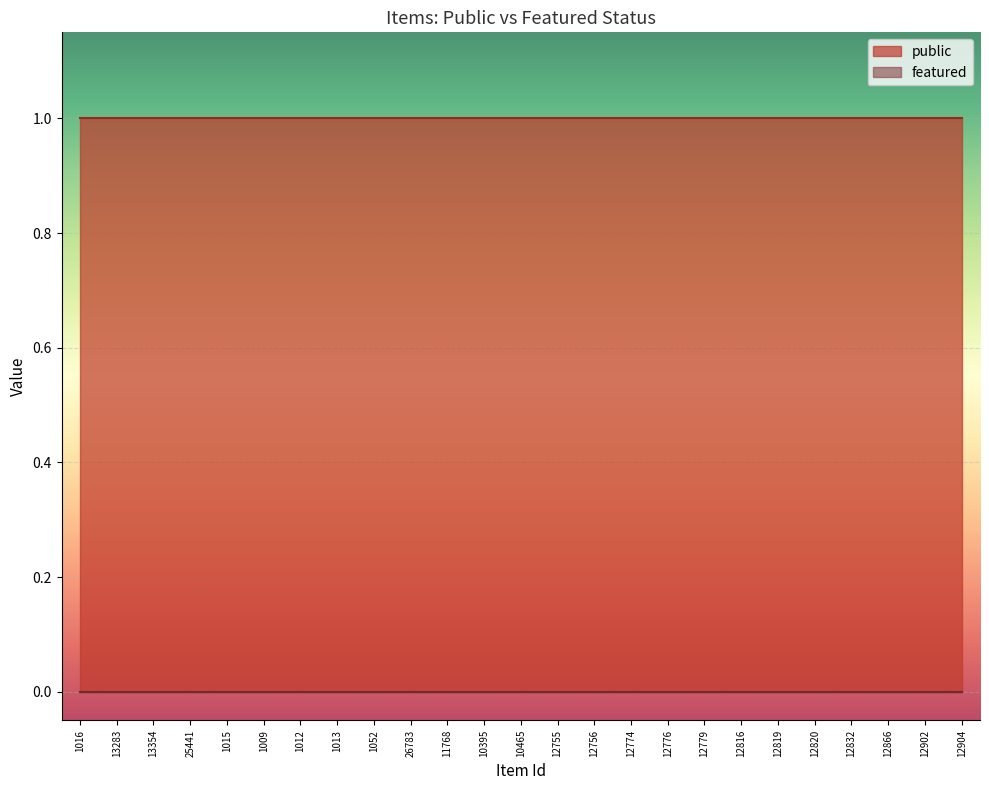

How many lines are shown in the chart?

2